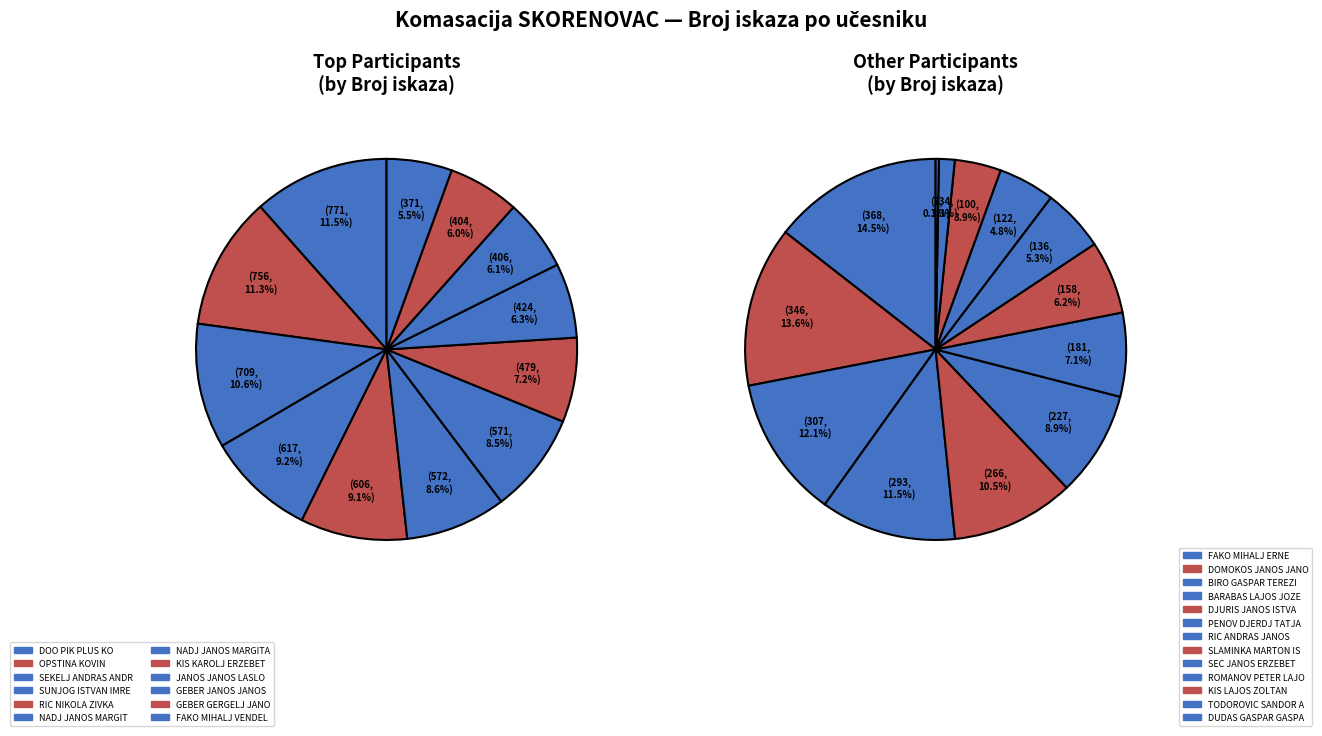

Which slice is the largest?

DOO PIK PLUS KO